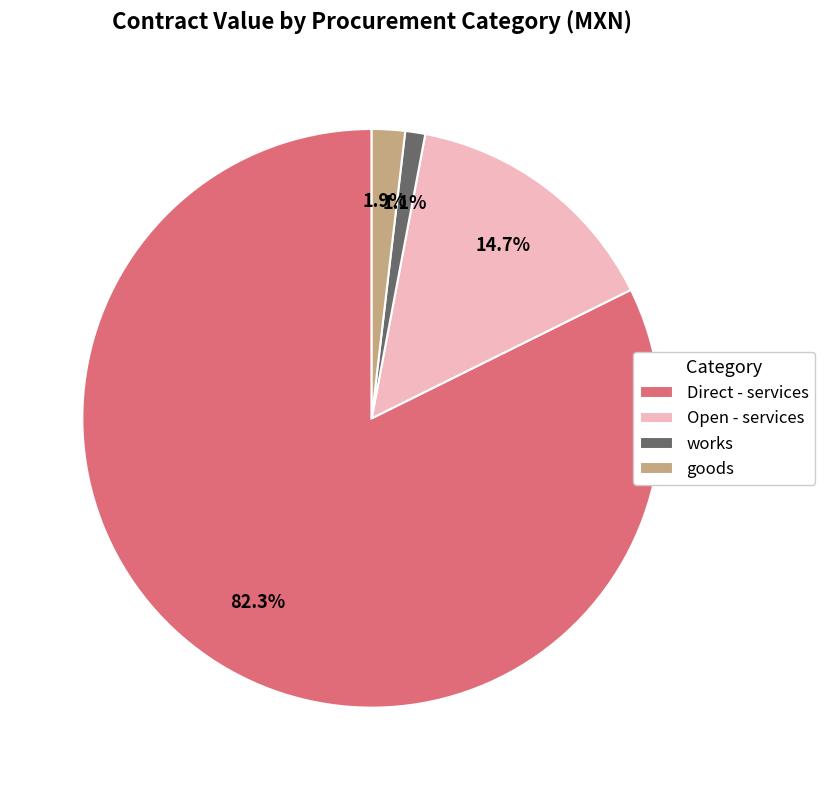

Between Direct - services and Open - services, which is larger?

Direct - services